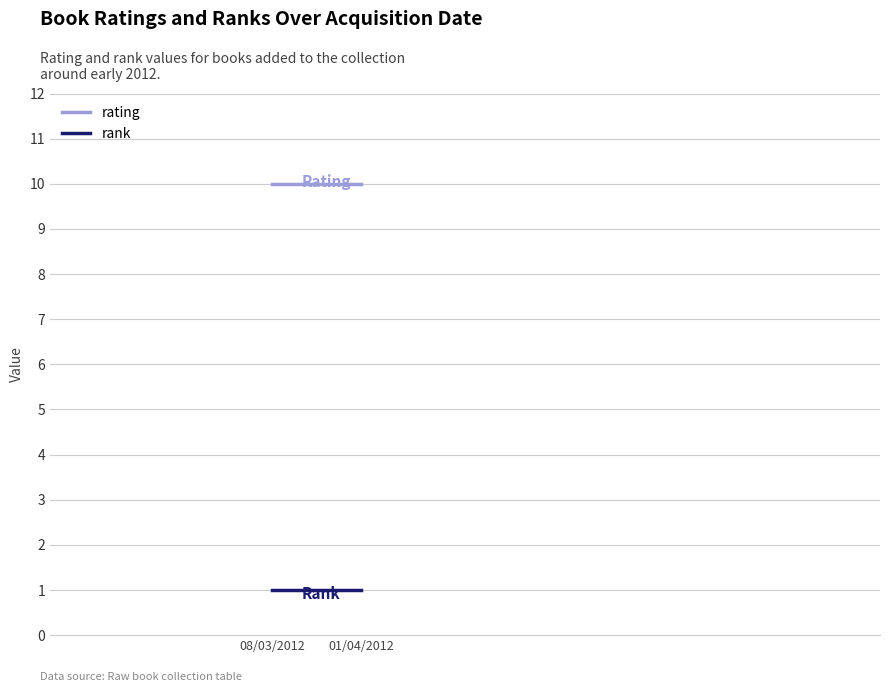

What is the label of the 1st point from the left?

01/04/2012